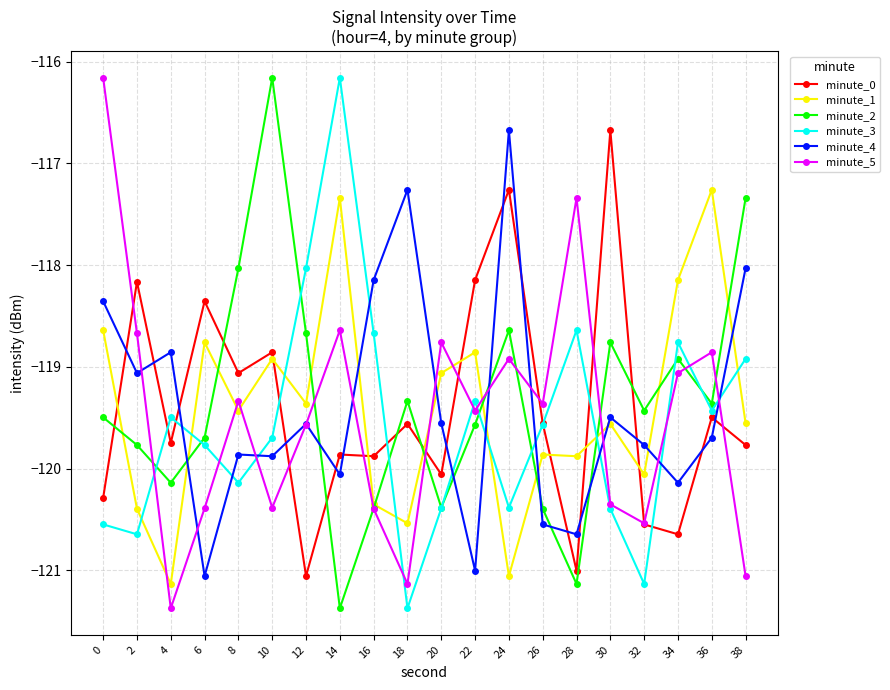

In minute_1, how many points are higher than both neighbors (excluding endpoints)?

7